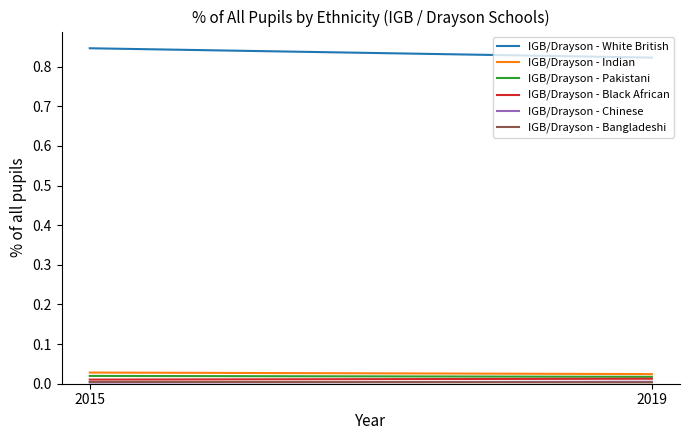

At 2015, list the series in order from smallest to largest.

IGB/Drayson - Chinese, IGB/Drayson - Bangladeshi, IGB/Drayson - Black African, IGB/Drayson - Pakistani, IGB/Drayson - Indian, IGB/Drayson - White British